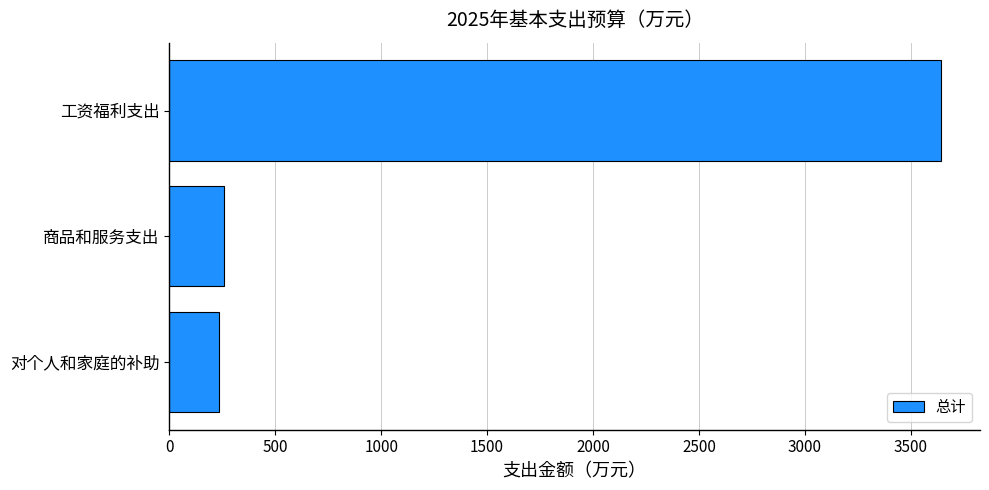

At which label is the value closest to 1939?

商品和服务支出